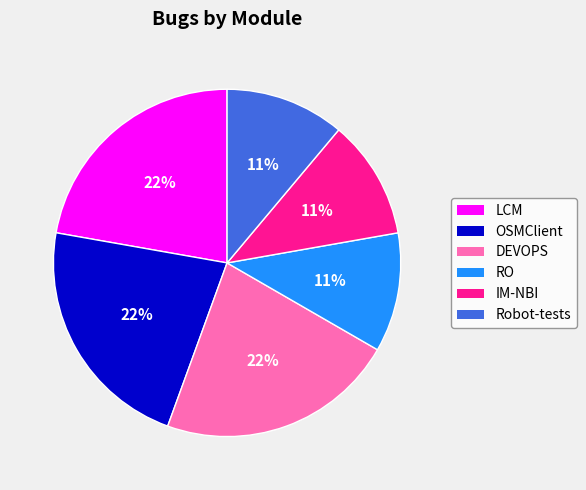

What percentage is the LCM slice, to the nearest percent?

22%